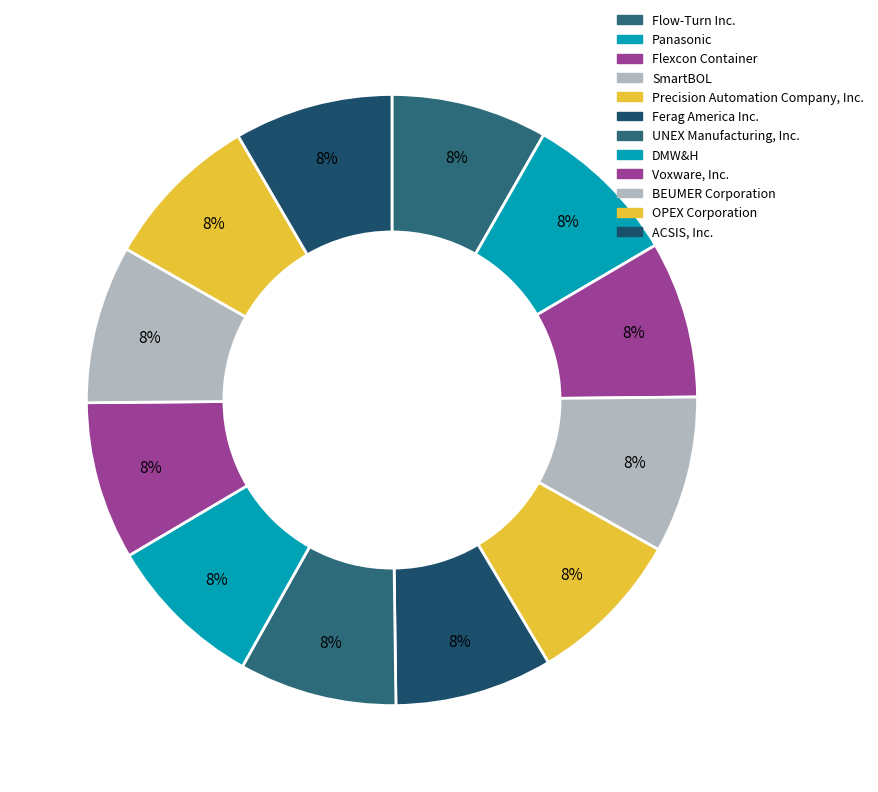

To the nearest percent, what percentage of the pie is SmartBOL?

8%